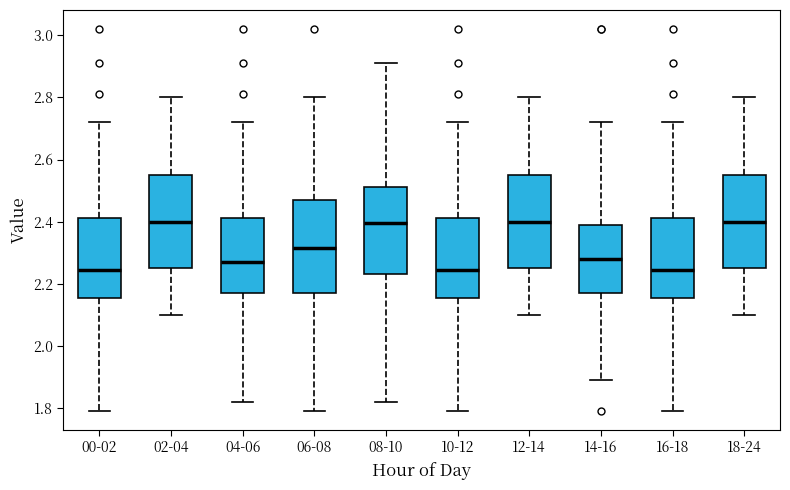

Reading left to right, transcribe this box plot: for each box, give where its median line is, the range the box spans, and where its two whiskers end, as read against the y-axis. The values are not printed on the chart, so give them approximately, as read against the axis.

00-02: median 2.24, box 2.16 to 2.42, whiskers 1.80 to 2.72
02-04: median 2.40, box 2.26 to 2.56, whiskers 2.10 to 2.80
04-06: median 2.28, box 2.18 to 2.42, whiskers 1.82 to 2.72
06-08: median 2.32, box 2.18 to 2.48, whiskers 1.80 to 2.80
08-10: median 2.40, box 2.24 to 2.52, whiskers 1.82 to 2.92
10-12: median 2.24, box 2.16 to 2.42, whiskers 1.80 to 2.72
12-14: median 2.40, box 2.26 to 2.56, whiskers 2.10 to 2.80
14-16: median 2.28, box 2.18 to 2.40, whiskers 1.90 to 2.72
16-18: median 2.24, box 2.16 to 2.42, whiskers 1.80 to 2.72
18-24: median 2.40, box 2.26 to 2.56, whiskers 2.10 to 2.80